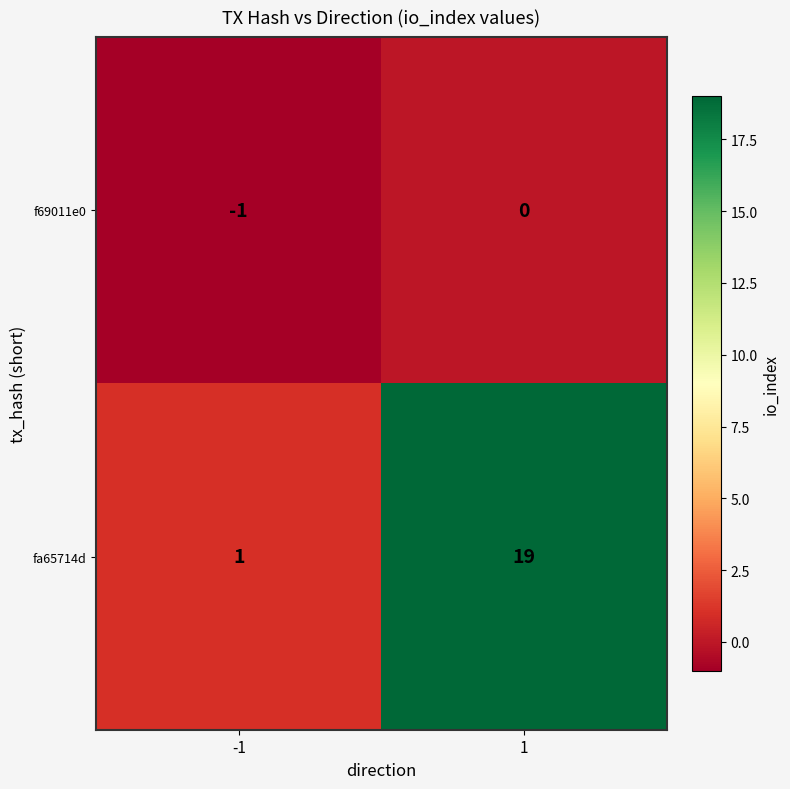

Reading left to right, extract all data points from this chart.

f69011e0: -1	0
fa65714d: 1	19